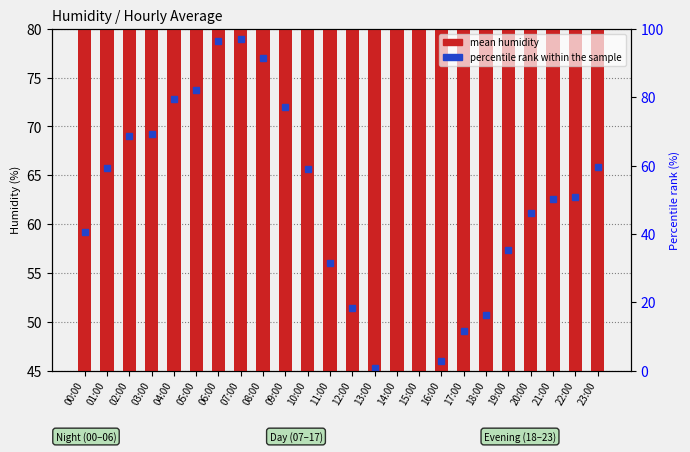

Count the number of categories in the chart.

24